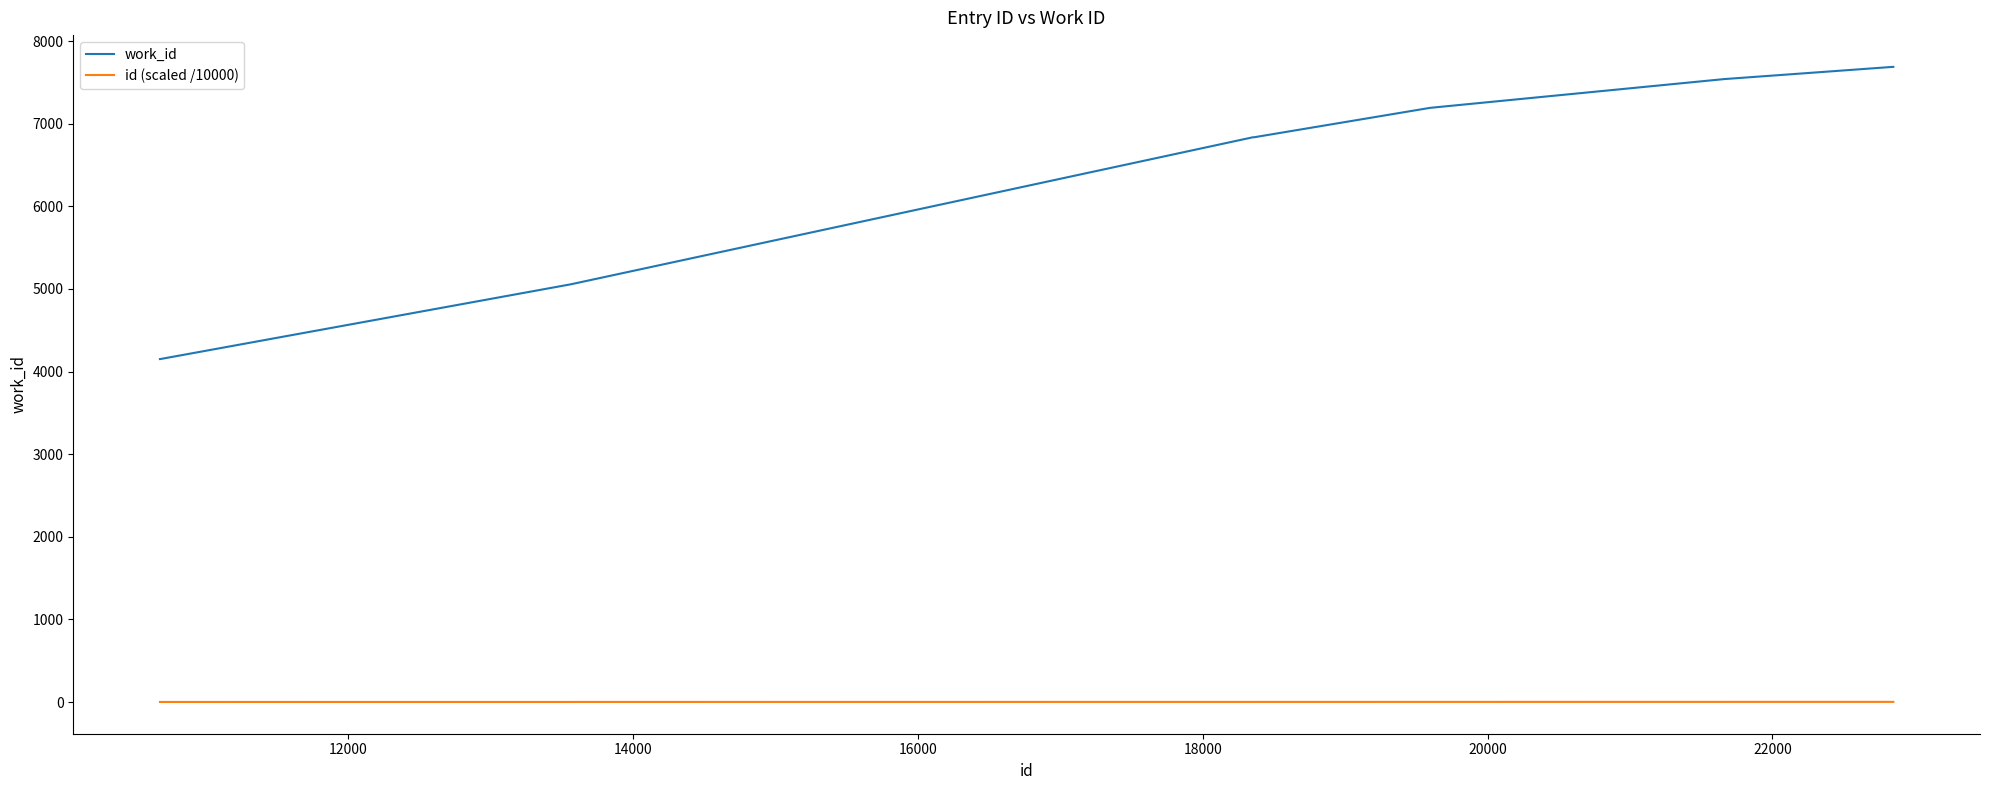

What is the highest value of the work_id series?

7688.0